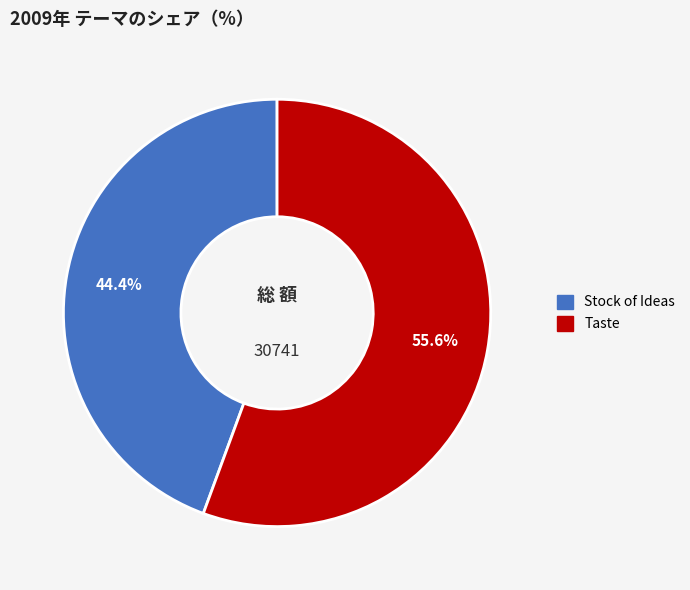

To the nearest percent, what is the average slice percentage?

50%